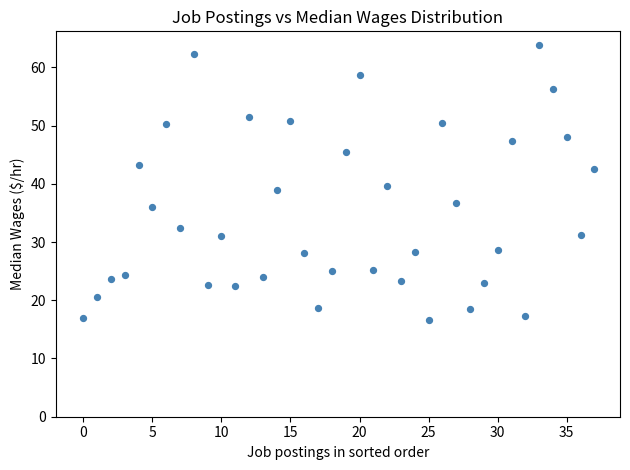

What is the range of Y values (max minus min)?

47.3